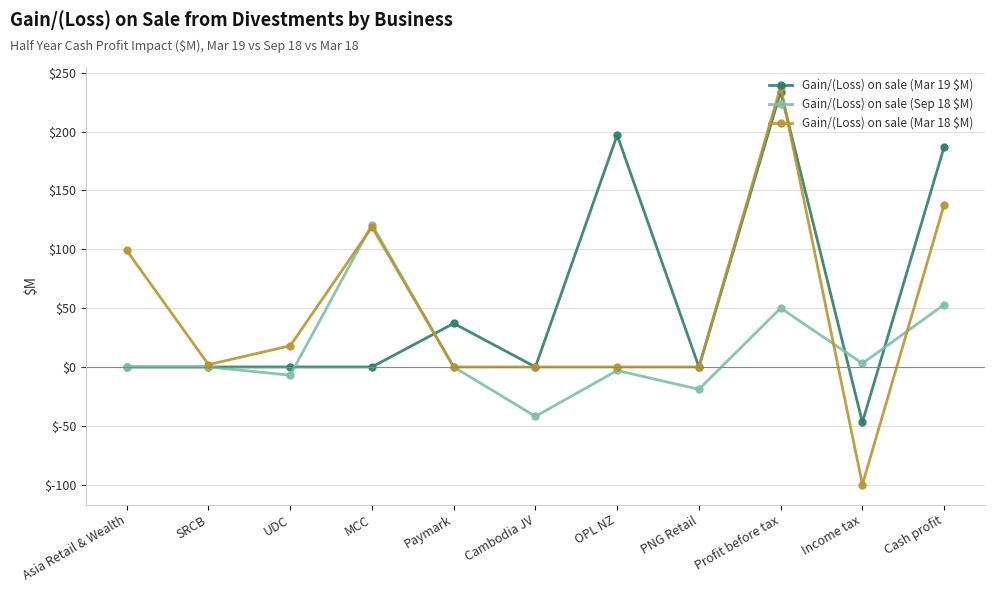

How many lines are shown in the chart?

3